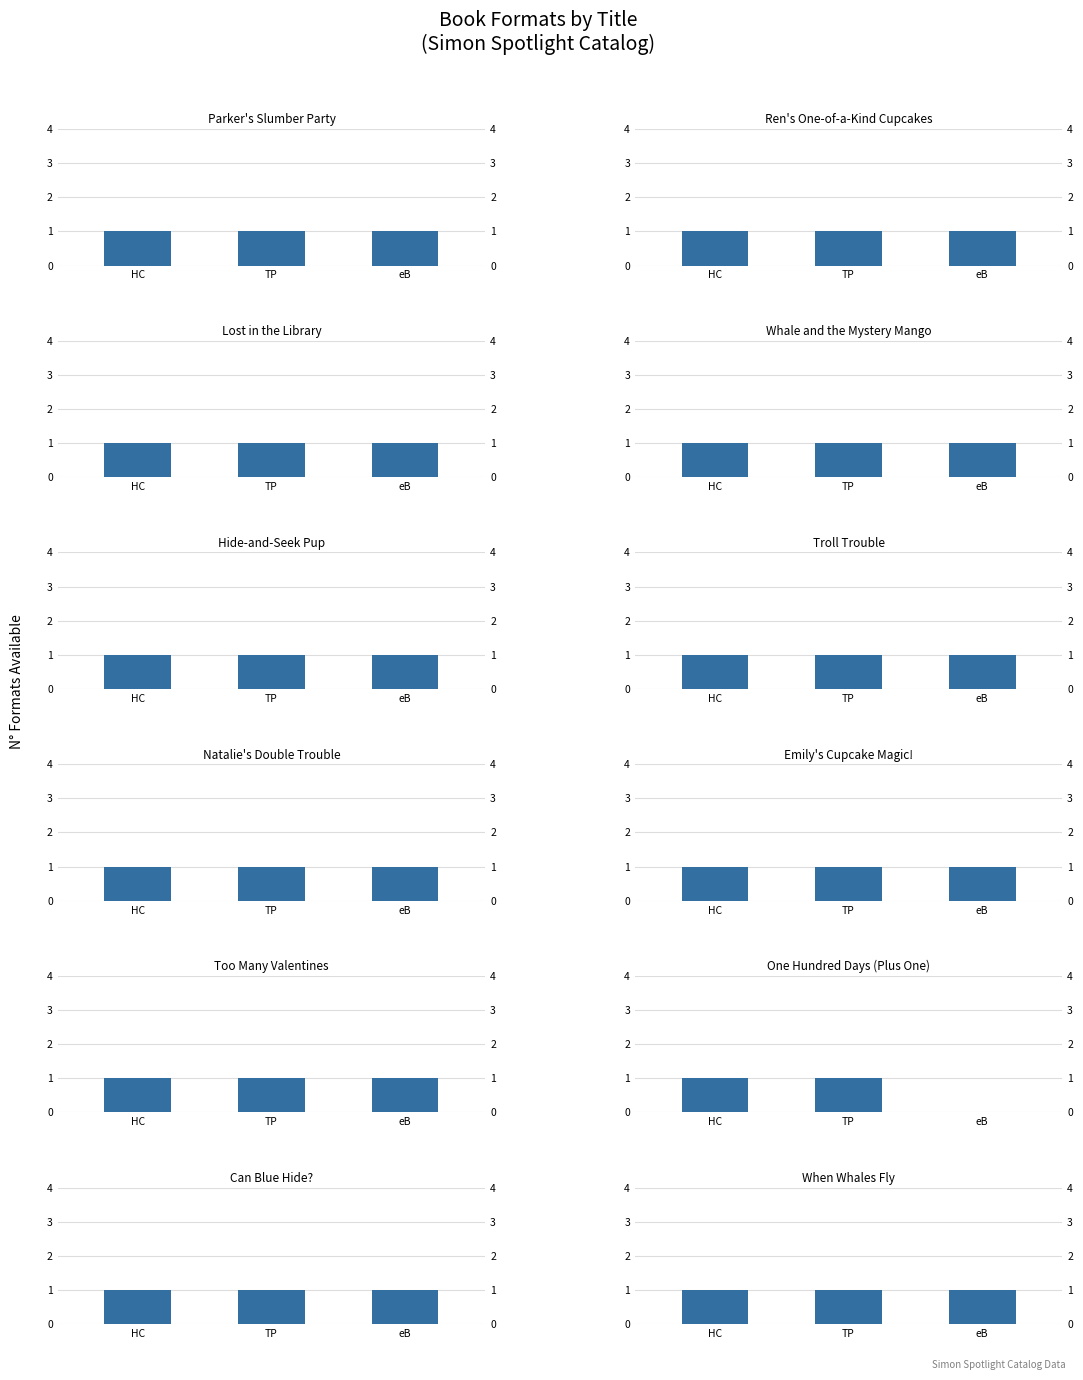

What is the sum of the Hardcover values at 11 and 1?

2